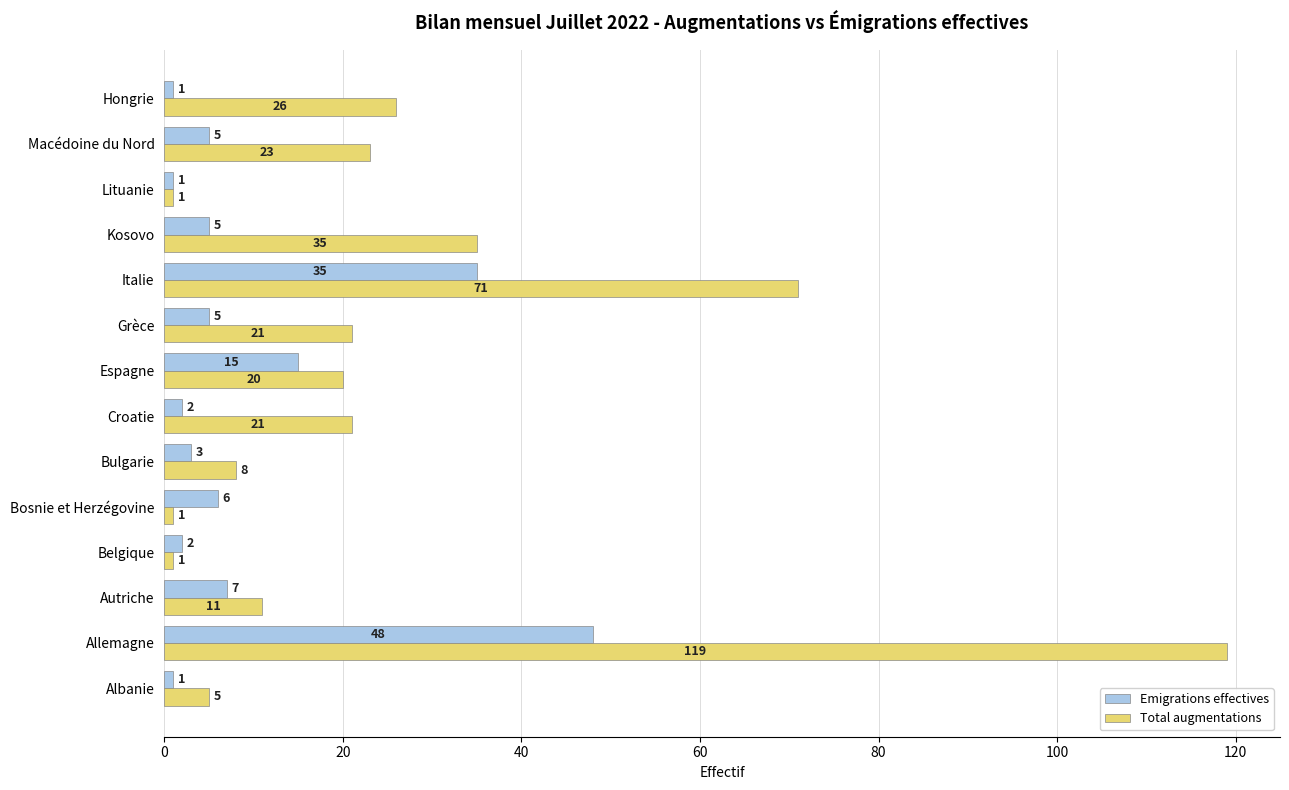

Which series has the largest range (max minus min)?

Total augmentations